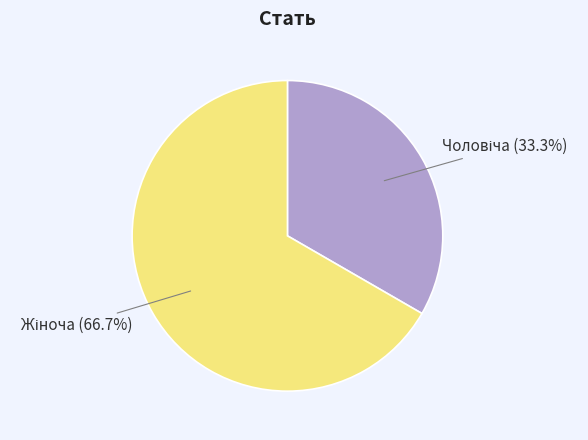

How many segments does this pie chart have?

2